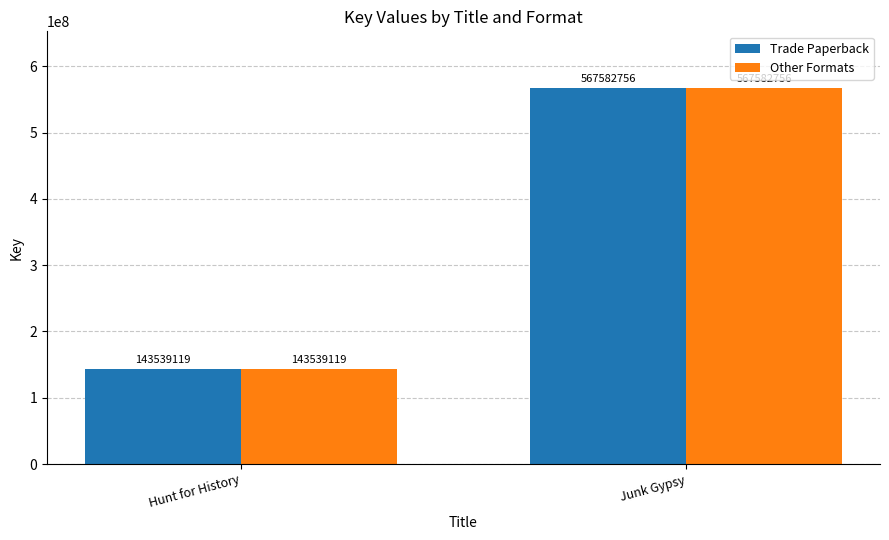

At which label does Trade Paperback reach its minimum?

Hunt for History